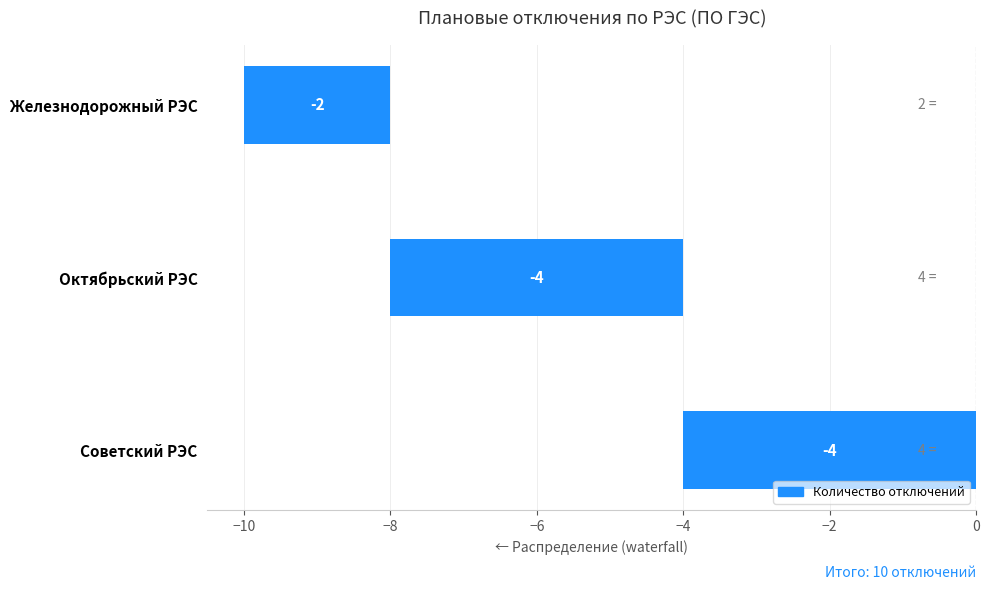

Which category has the highest value across all series?

Советский РЭС